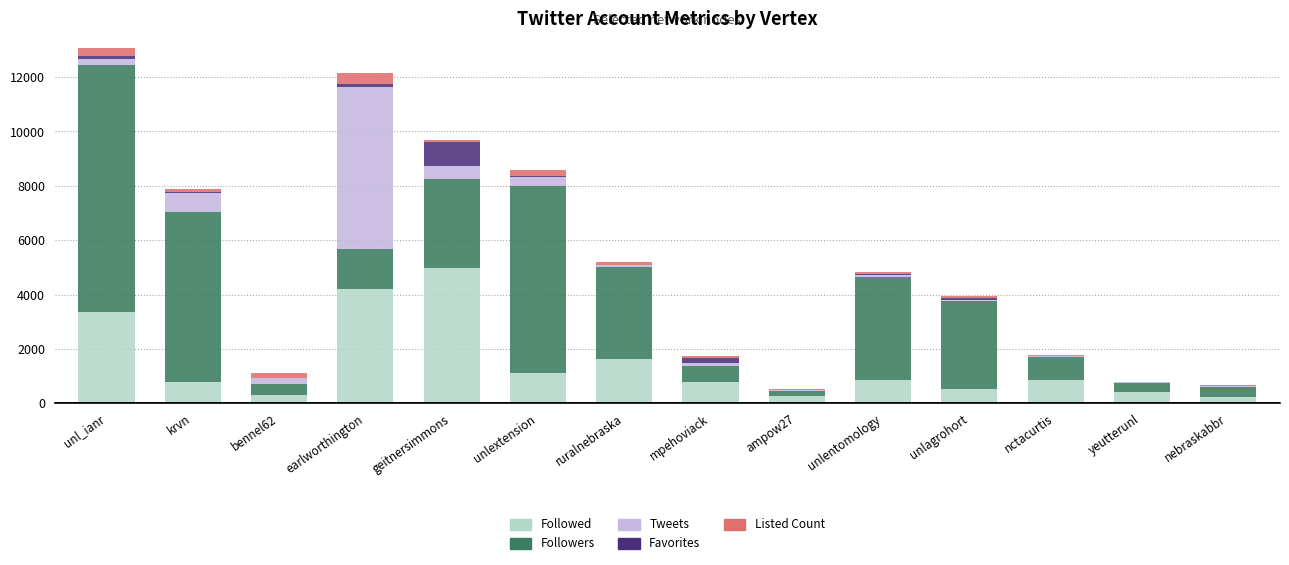

The Followed series shows 842.0 at nctacurtis. True or false?

True